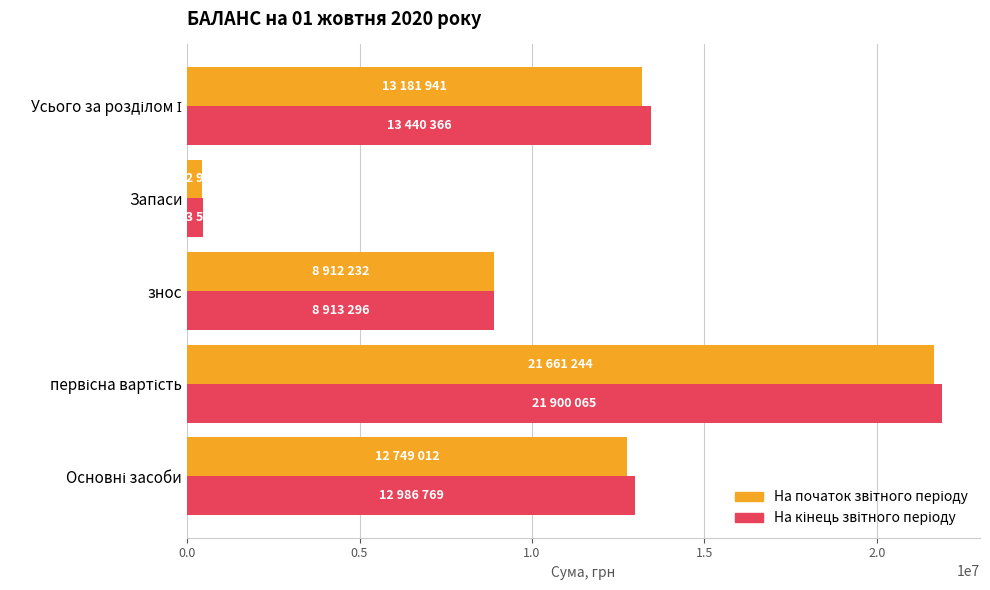

At which category does the chart reach its minimum across all series?

Запаси